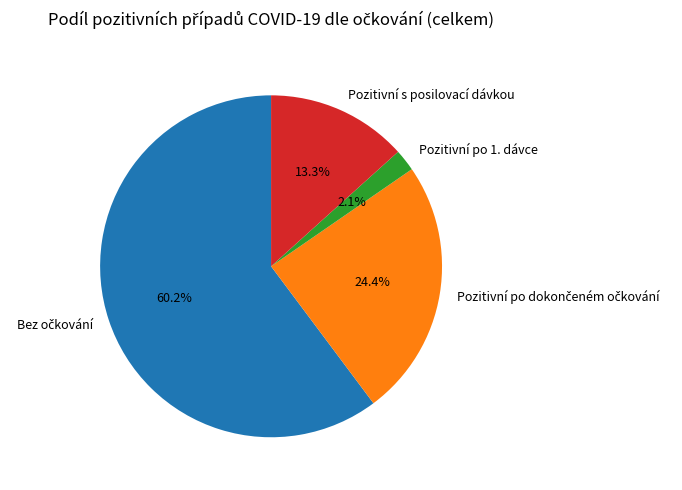

What is the total percentage of Pozitivní po 1. dávce and Pozitivní s posilovací dávkou?

15.4%